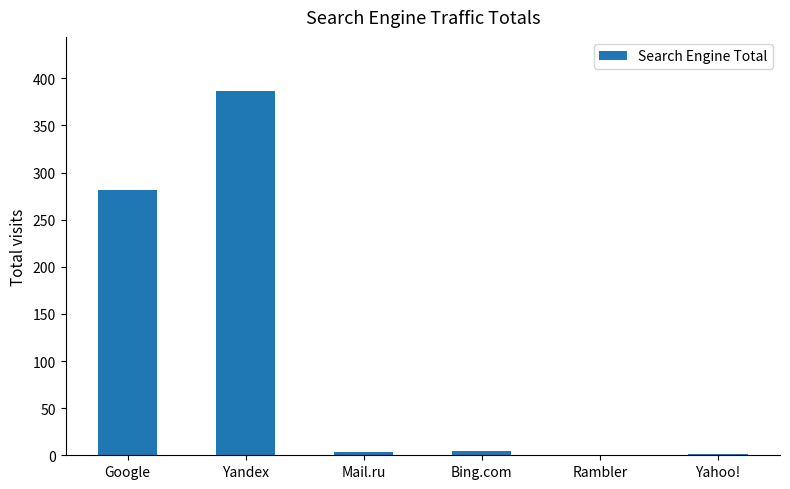

Count the number of data series in this chart.

1